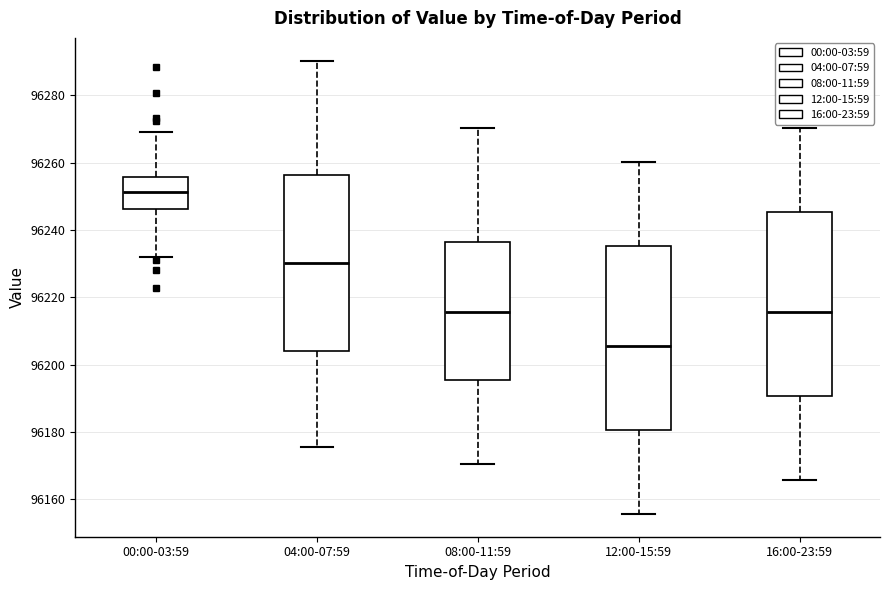

Reading left to right, read every box against the y-axis: the position of its median line, the range the box covers, and the ends of its whiskers. The values are not printed on the chart, so give them approximately, as read against the axis.

00:00-03:59: median 96252, box 96246 to 96256, whiskers 96232 to 96270
04:00-07:59: median 96230, box 96204 to 96256, whiskers 96176 to 96290
08:00-11:59: median 96216, box 96196 to 96236, whiskers 96170 to 96270
12:00-15:59: median 96206, box 96180 to 96236, whiskers 96156 to 96260
16:00-23:59: median 96216, box 96190 to 96246, whiskers 96166 to 96270